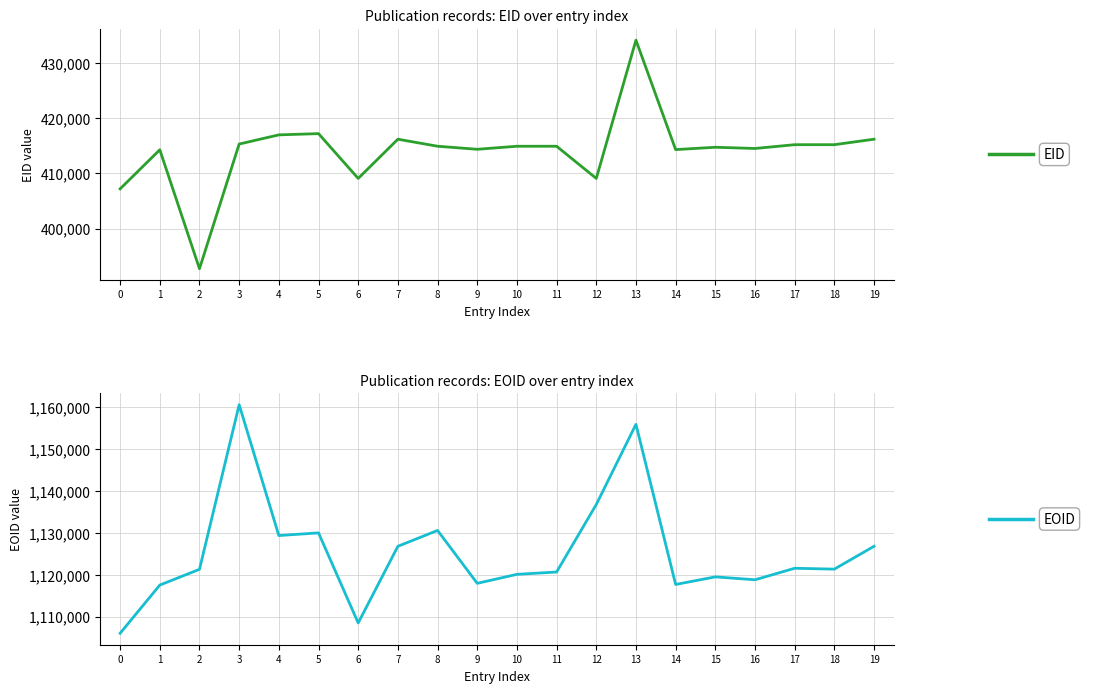

Does the chart display data point markers on the line(s)?

No